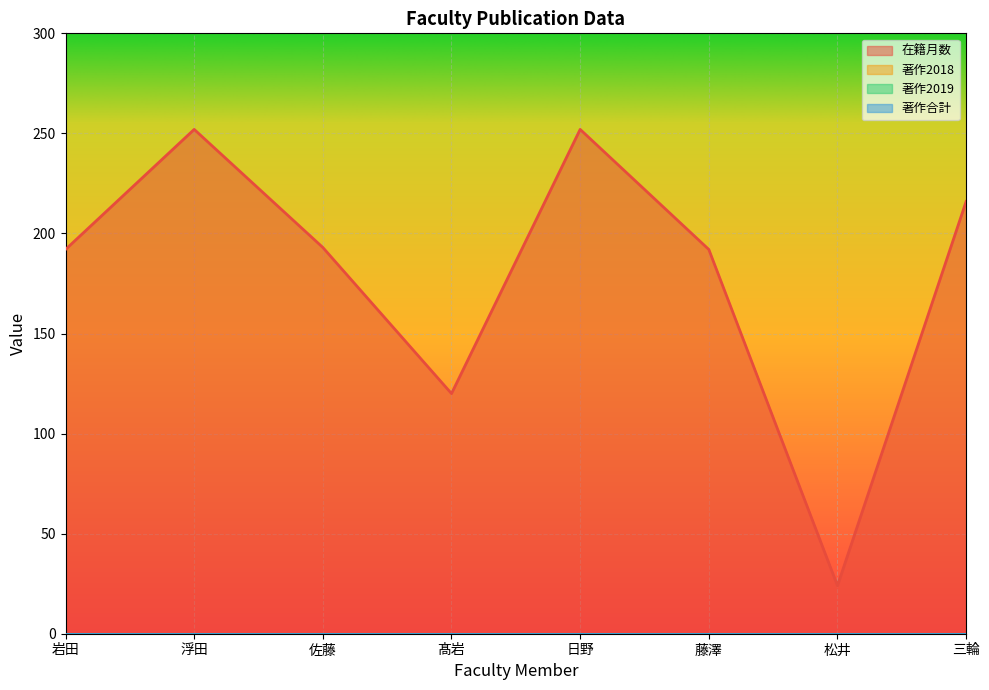

True or false: 在籍月数 and 著作合計 intersect in this chart.

False